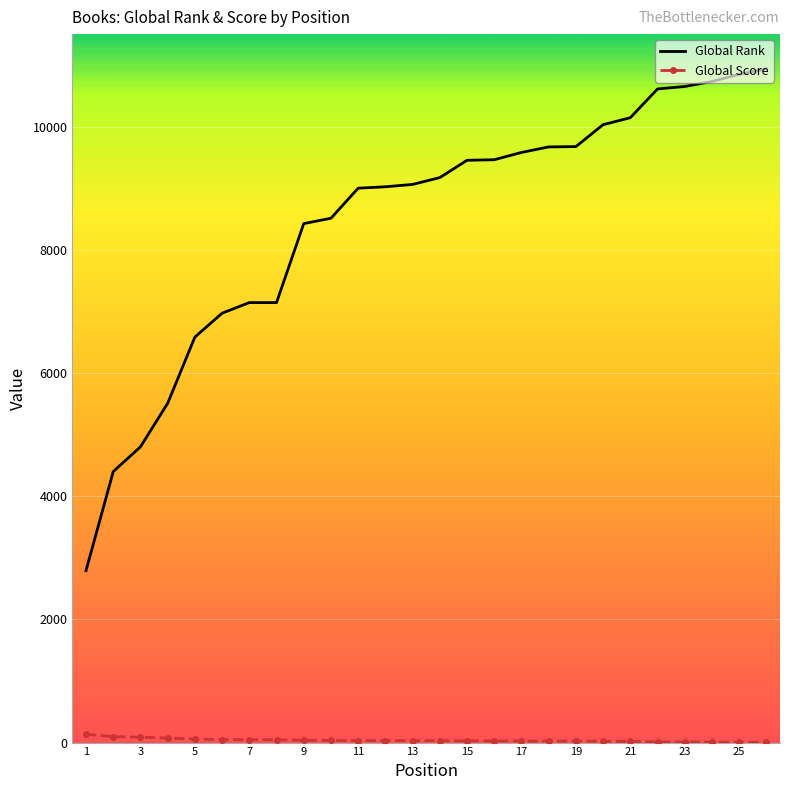

List the series in order of their peak value, highest first.

Global Rank, Global Score